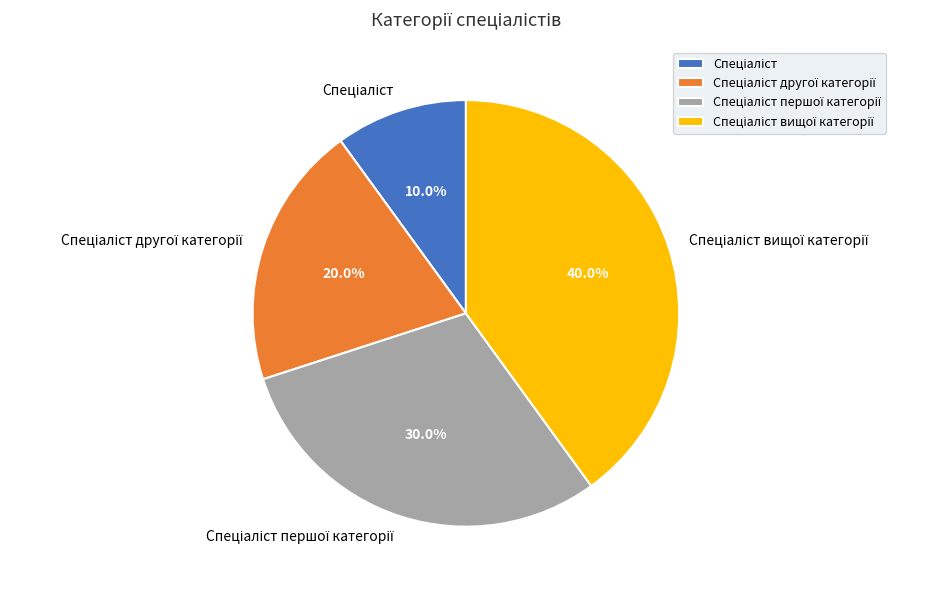

Is there any slice that represents more than half of the pie?

No